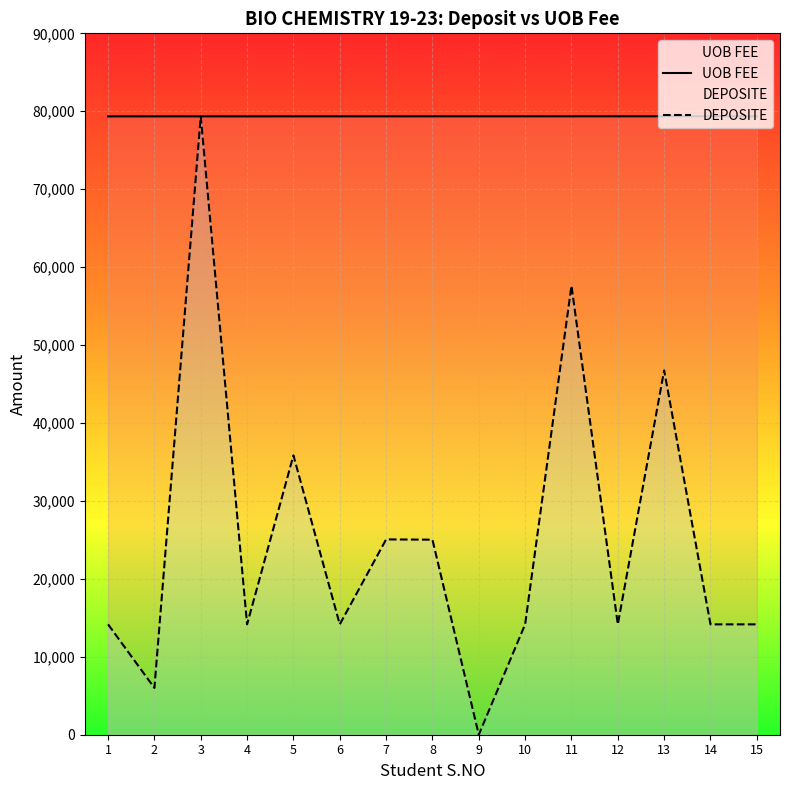

How many lines are shown in the chart?

2